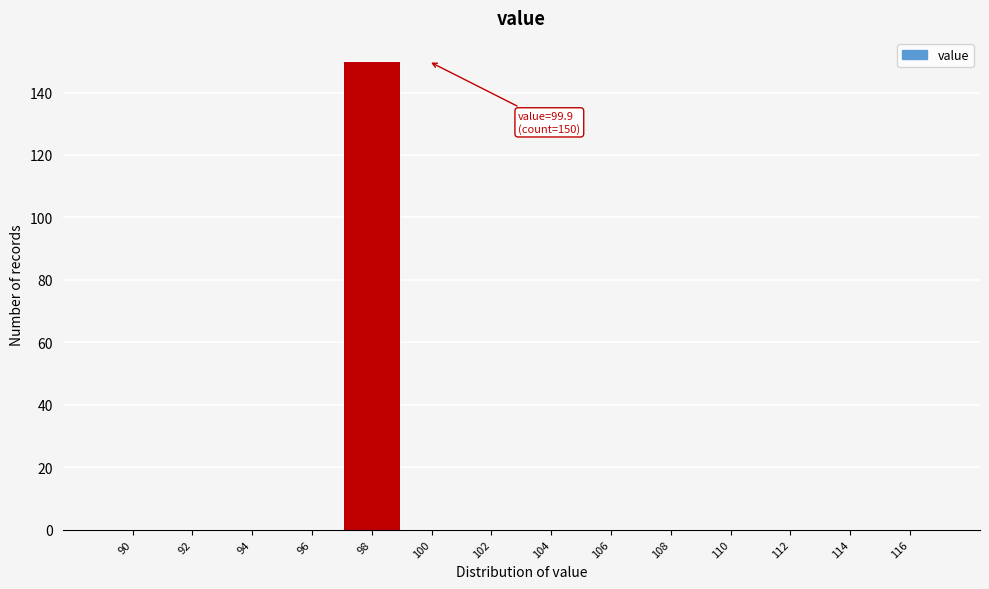

Reading left to right, extract all data points from this chart.

90=0	92=0	94=0	96=0	98=150	100=0	102=0	104=0	106=0	108=0	110=0	112=0	114=0	116=0